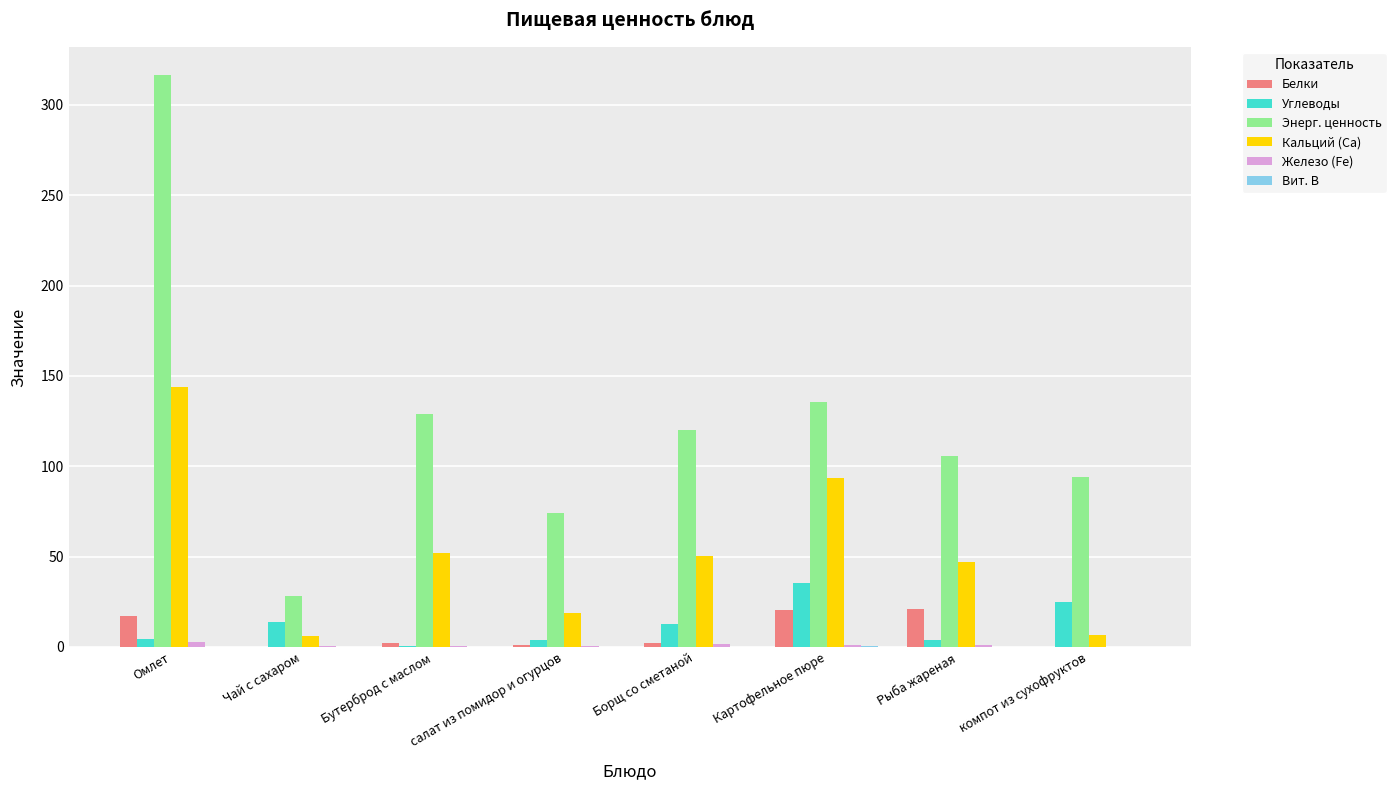

Is it true that Белки equals 7.4 at Рыба жареная?

False